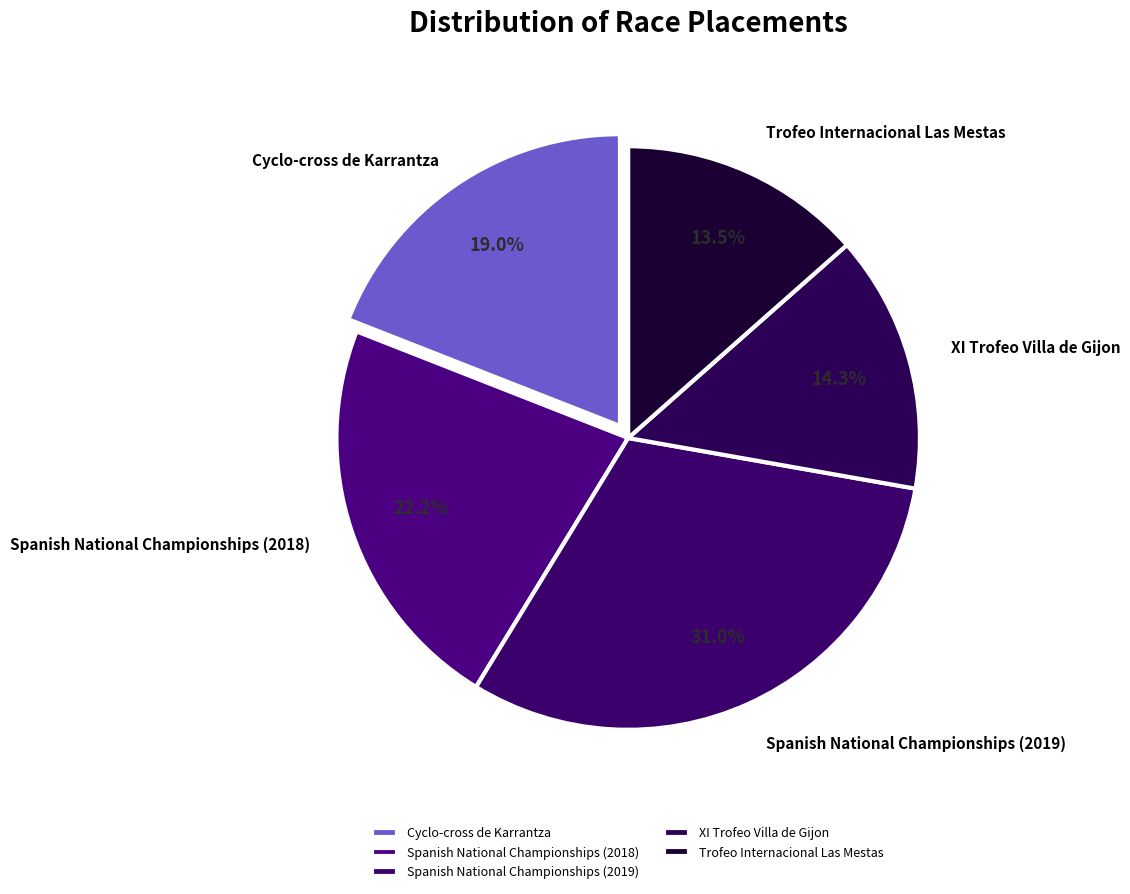

To the nearest percent, what is the combined percentage of XI Trofeo Villa de Gijon and Spanish National Championships (2019)?

45%